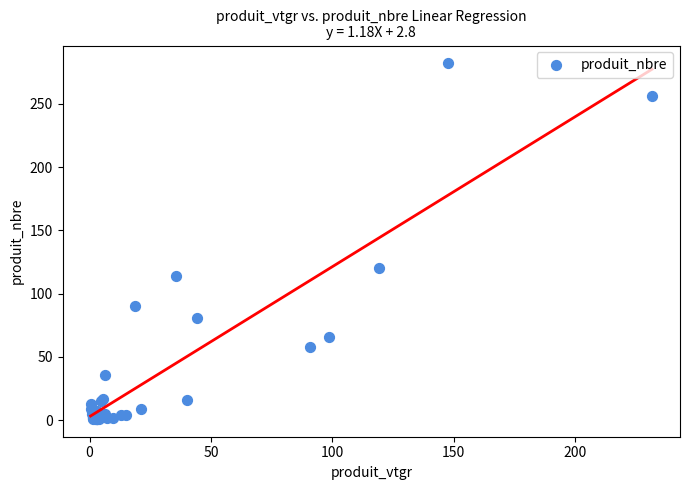

What Y value in the scatter plot is closest to 141?

120